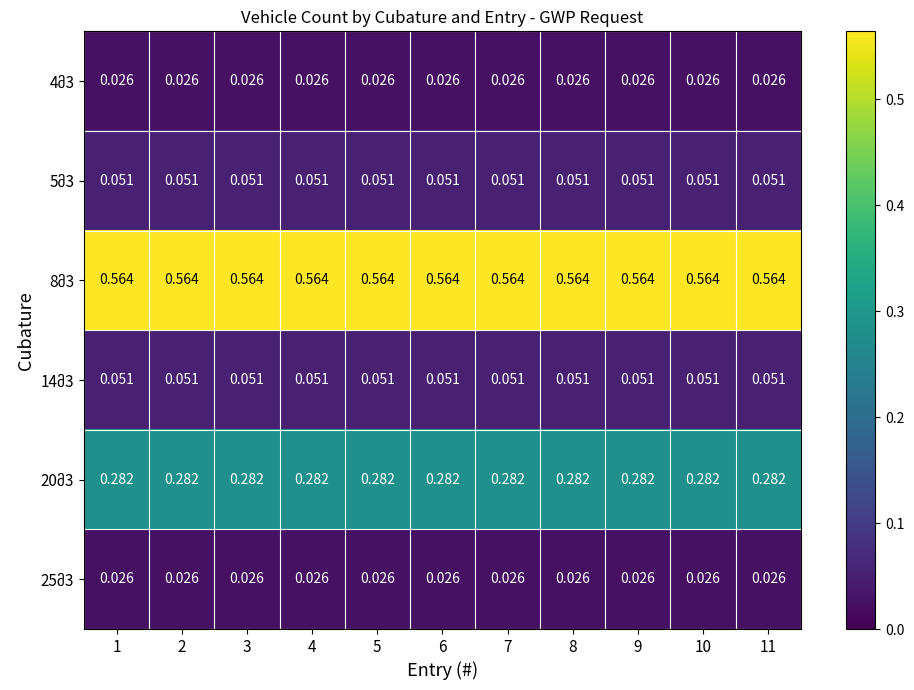

The value of 25მ3 at 5 is 0.0. True or false?

True